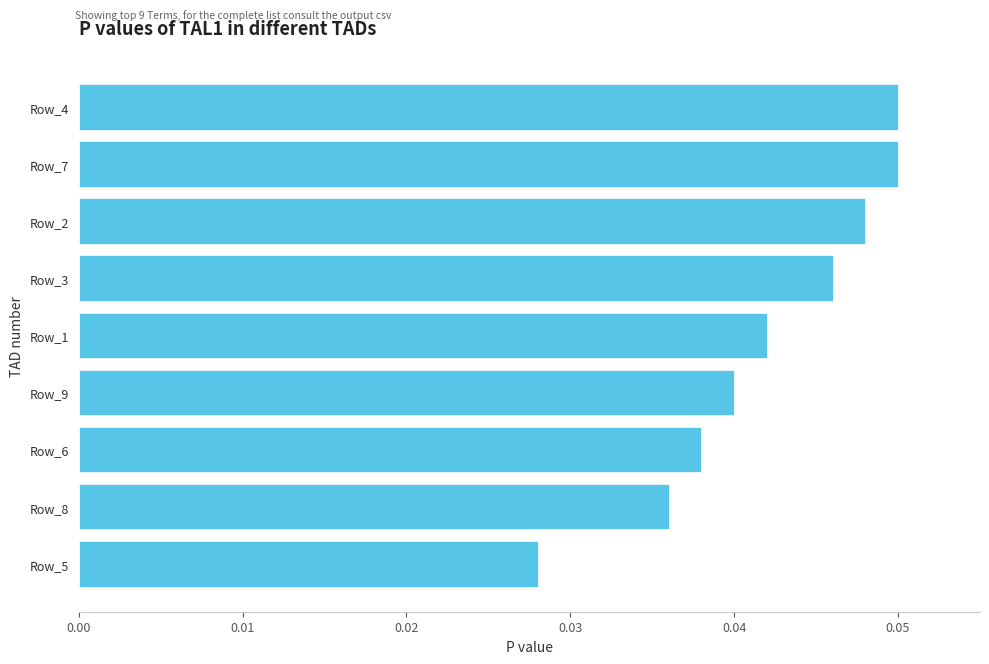

How many distinct data groups are displayed?

1